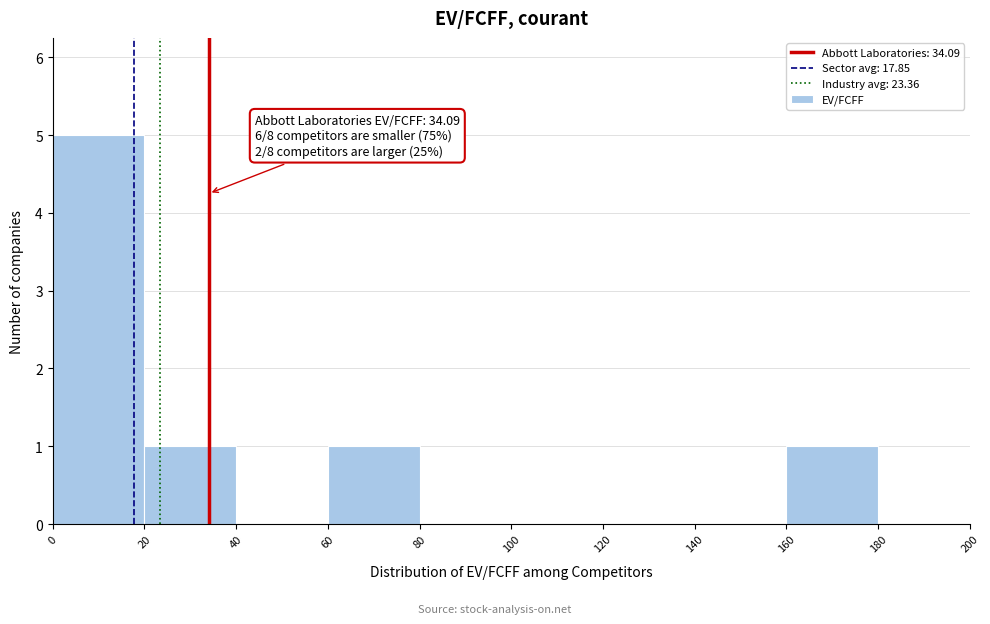

Which range on the x-axis has the tallest bar?

0 to 20